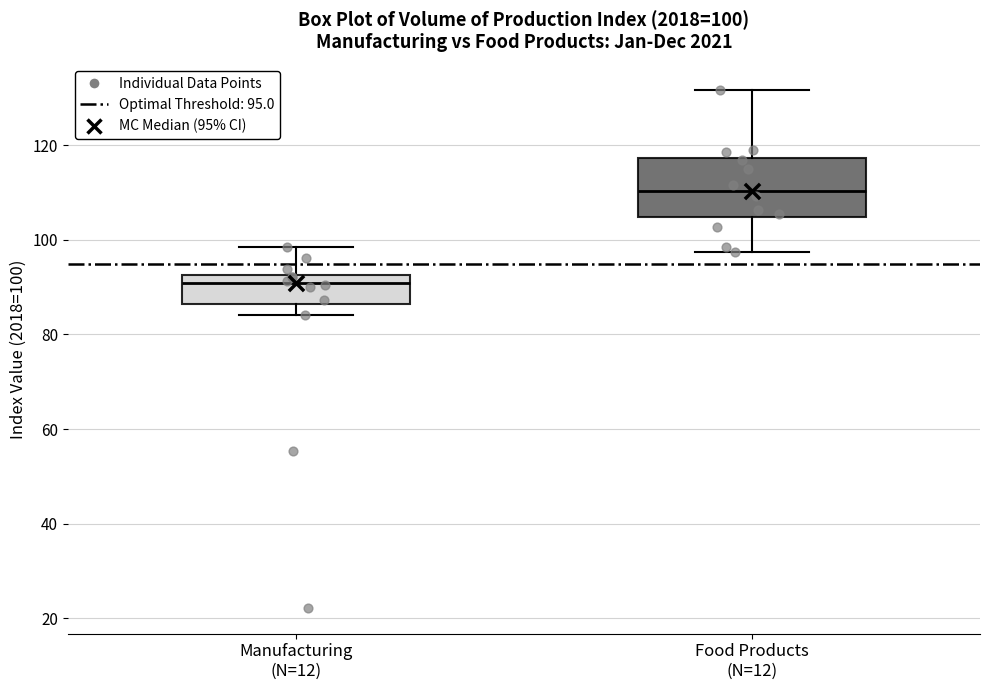

Which box has the lowest median line?

Manufacturing (N=12)